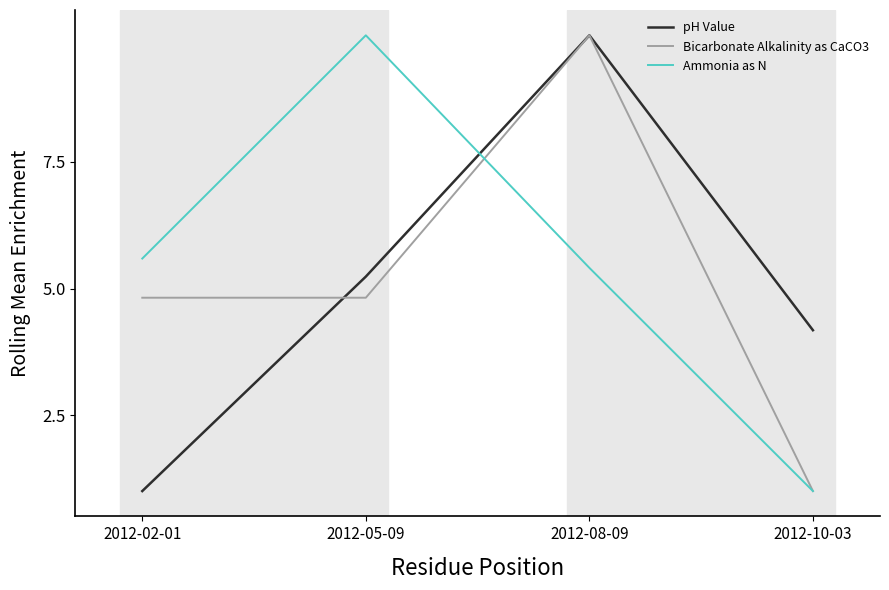

What position from the left is 2012-10-03?

4